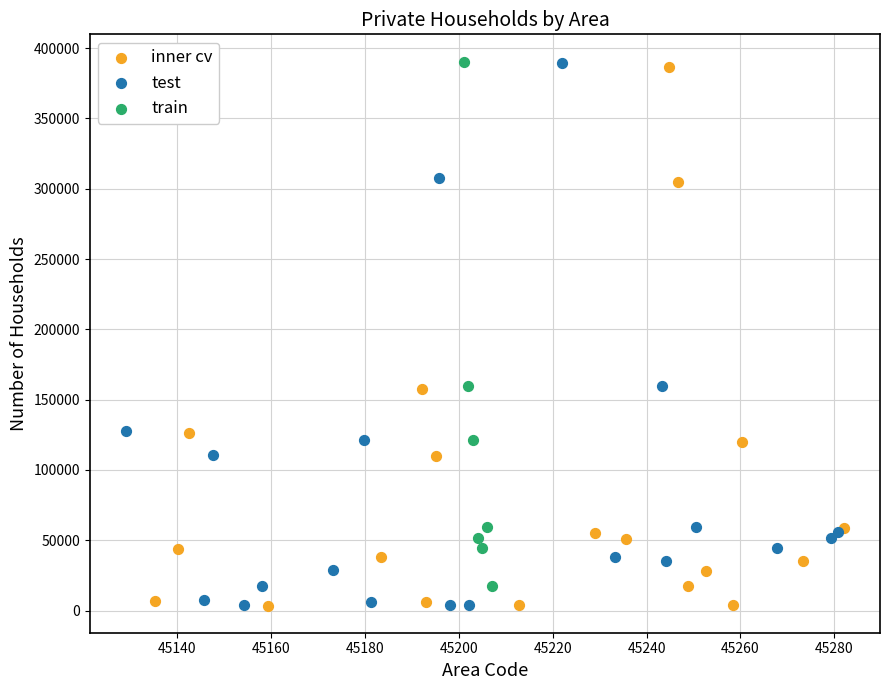

Which series has the widest spread of Y values?

test